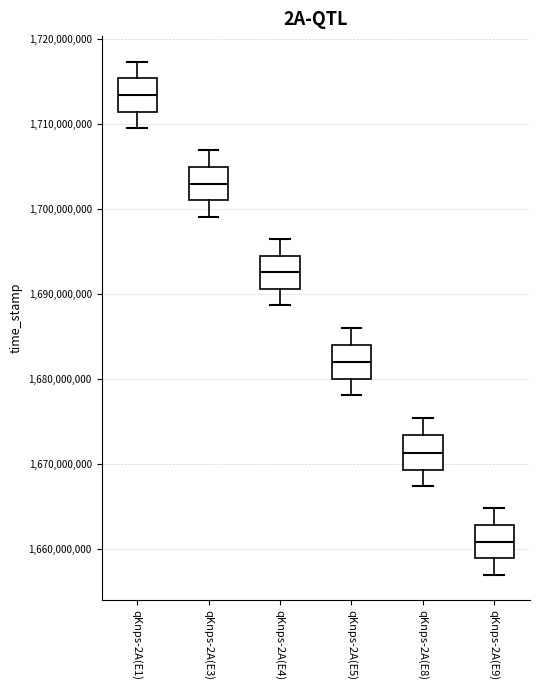

Reading left to right, transcribe this box plot: for each box, give where its median line is, the range the box spans, and where its two whiskers end, as read against the y-axis. The values are not printed on the chart, so give them approximately, as read against the axis.

qKnps-2A(E1): median 1713000000, box 1711000000 to 1715000000, whiskers 1709000000 to 1717000000
qKnps-2A(E3): median 1703000000, box 1701000000 to 1705000000, whiskers 1699000000 to 1707000000
qKnps-2A(E4): median 1693000000, box 1691000000 to 1694000000, whiskers 1689000000 to 1696000000
qKnps-2A(E5): median 1682000000, box 1680000000 to 1684000000, whiskers 1678000000 to 1686000000
qKnps-2A(E8): median 1671000000, box 1669000000 to 1673000000, whiskers 1667000000 to 1675000000
qKnps-2A(E9): median 1661000000, box 1659000000 to 1663000000, whiskers 1657000000 to 1665000000